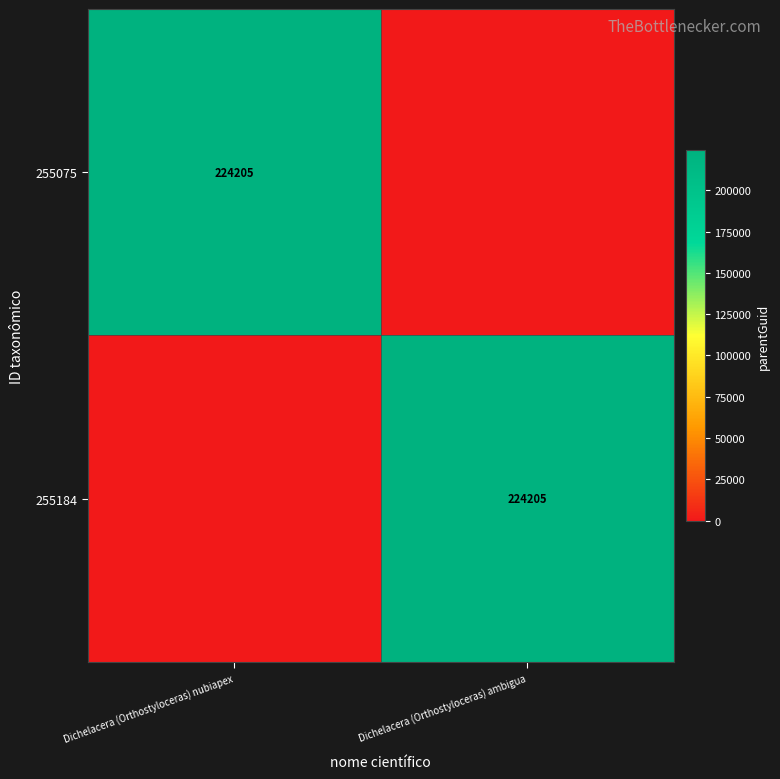

The value of 255184 at Dichelacera (Orthostyloceras) ambigua is 224205. True or false?

True